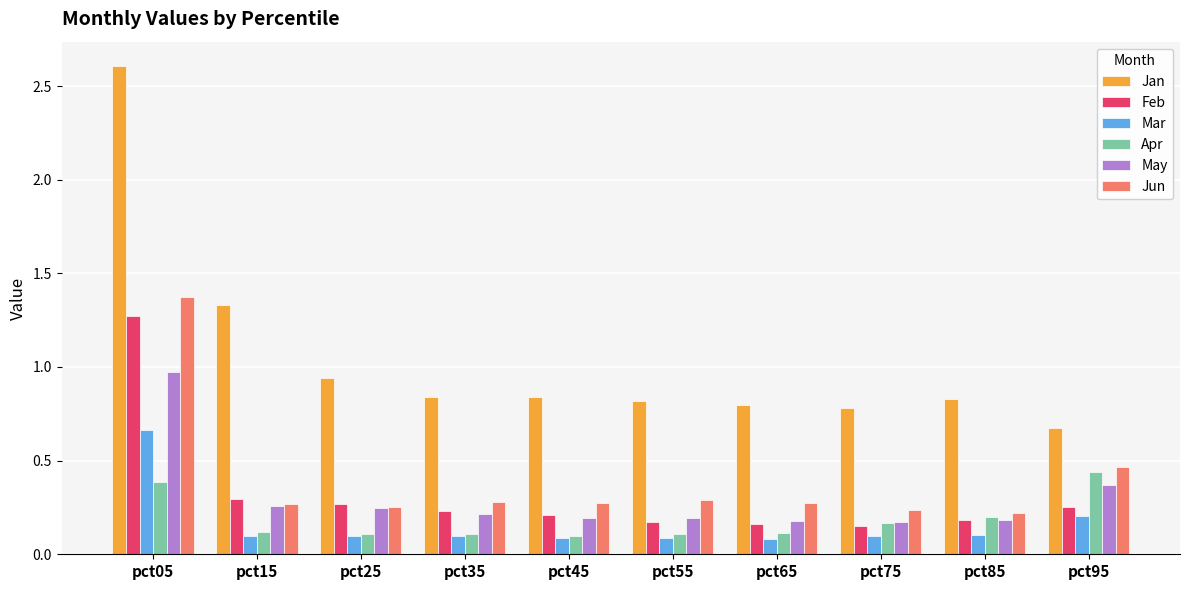

What are all the series names shown in the legend?

Jan, Feb, Mar, Apr, May, Jun